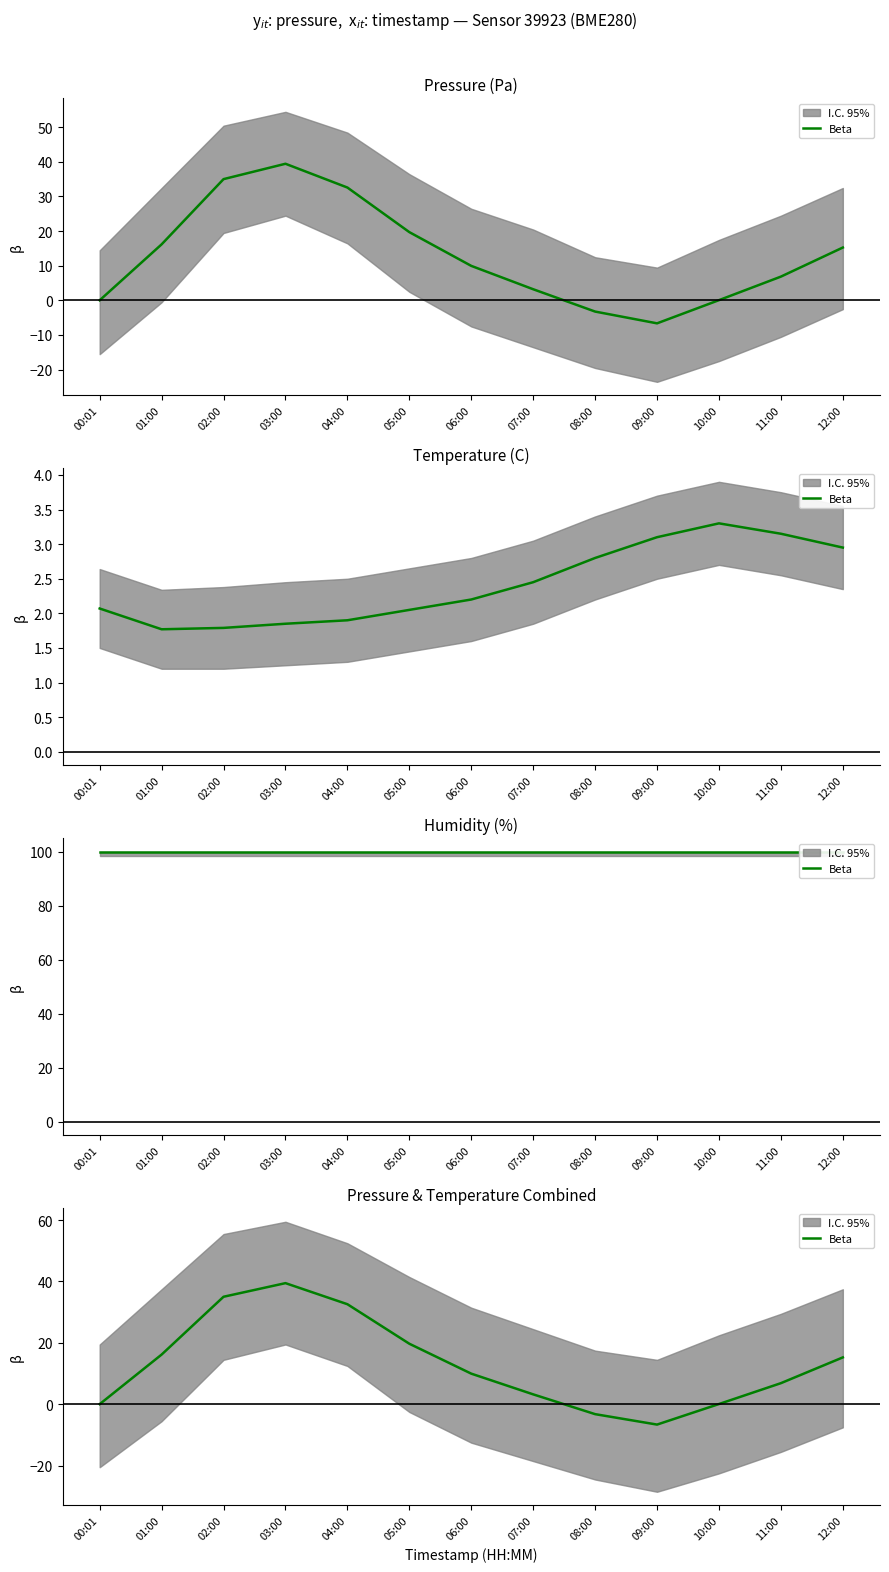

How many lines are shown in the chart?

1